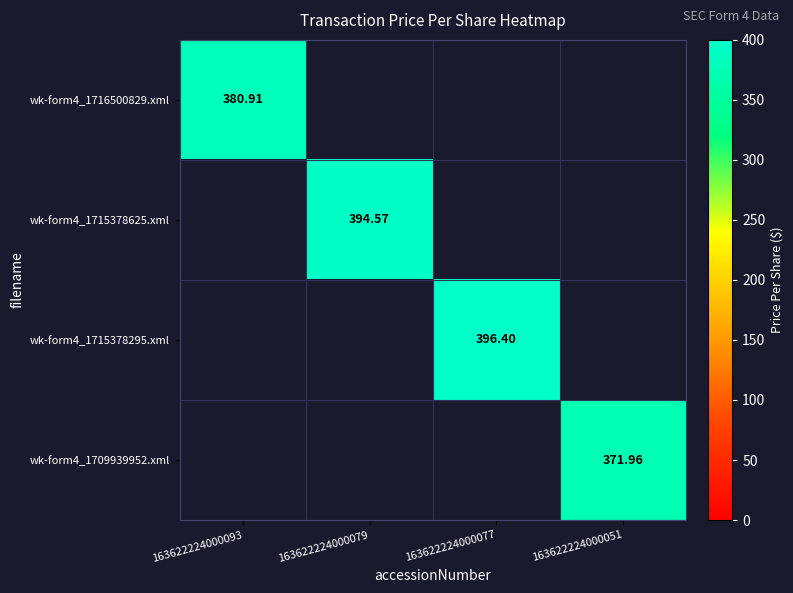

Is the value of wk-form4_1715378625.xml at 163622224000077 greater than the value of wk-form4_1716500829.xml at 163622224000079?

No